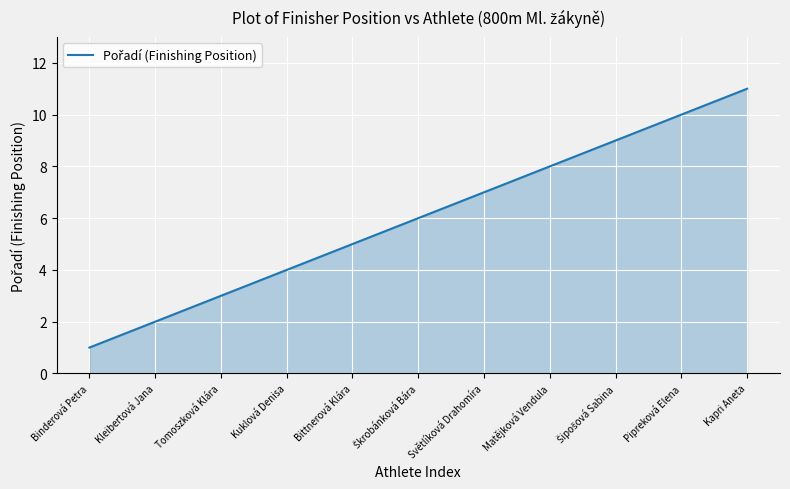

Reading left to right, transcribe all the data shown in this chart.

1	2	3	4	5	6	7	8	9	10	11